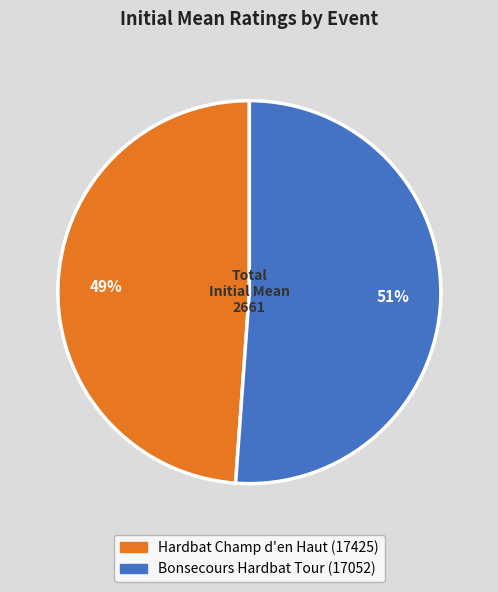

To the nearest percent, what is the difference between the largest and smallest slice percentages?

2%